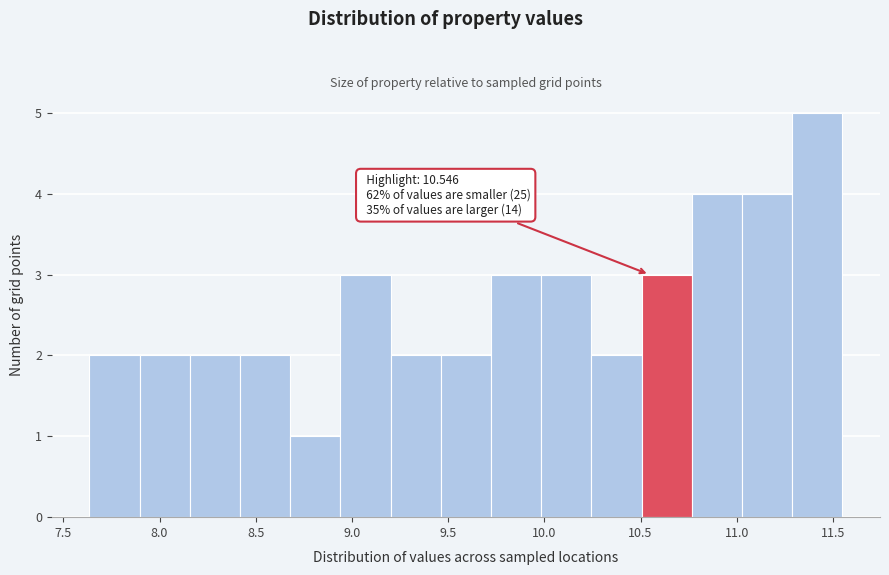

Which range on the x-axis has the tallest bar?

11.30 to 11.55